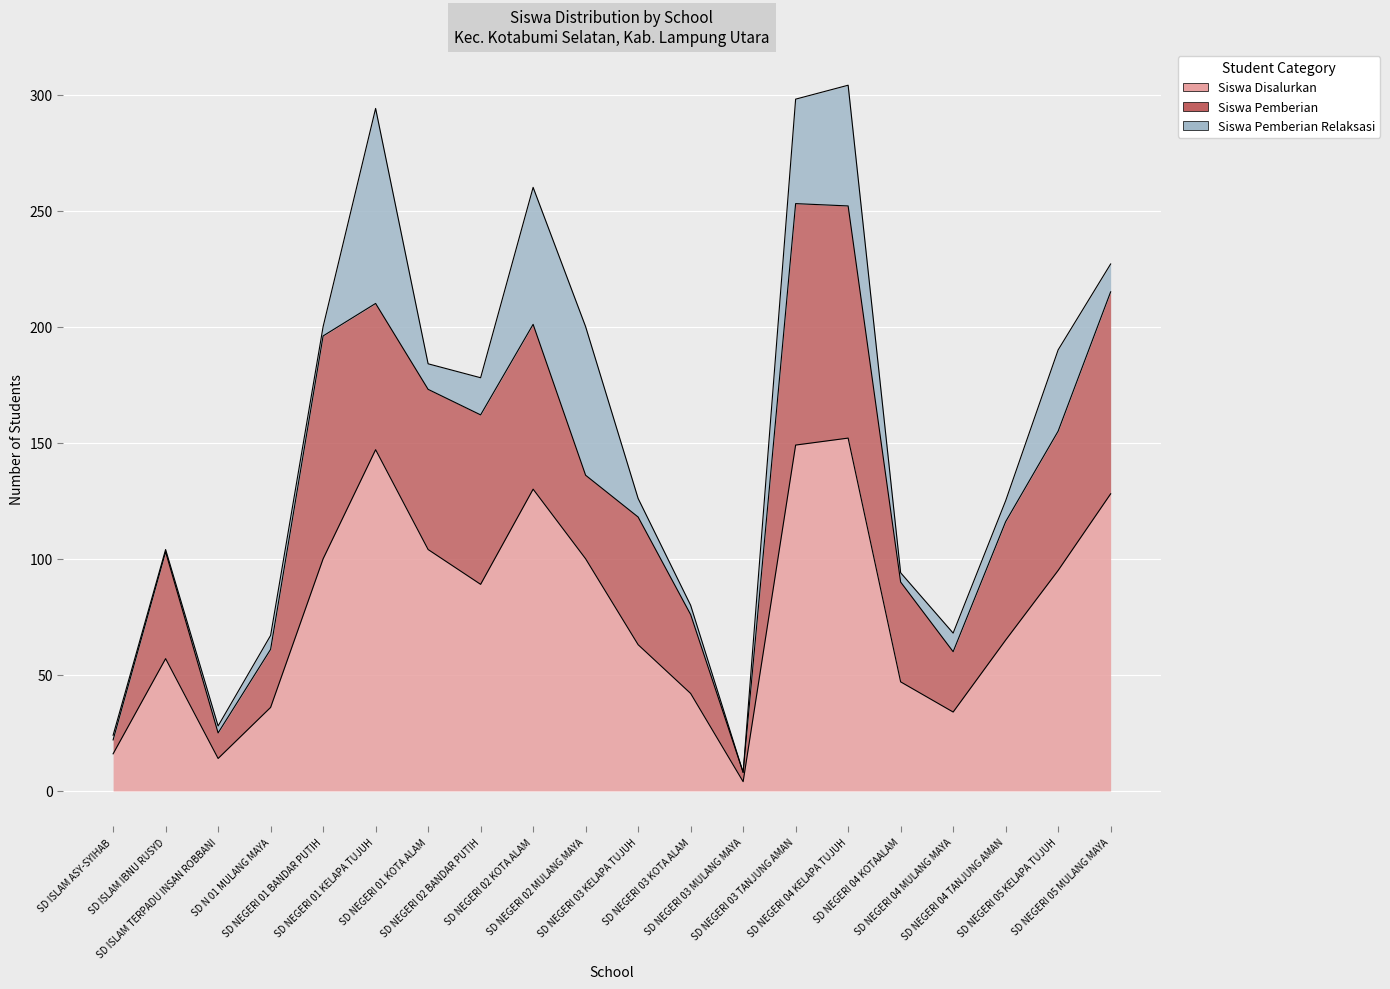

What is the difference between the Siswa Pemberian values at SD NEGERI 01 BANDAR PUTIH and SD NEGERI 03 TANJUNG AMAN?

8